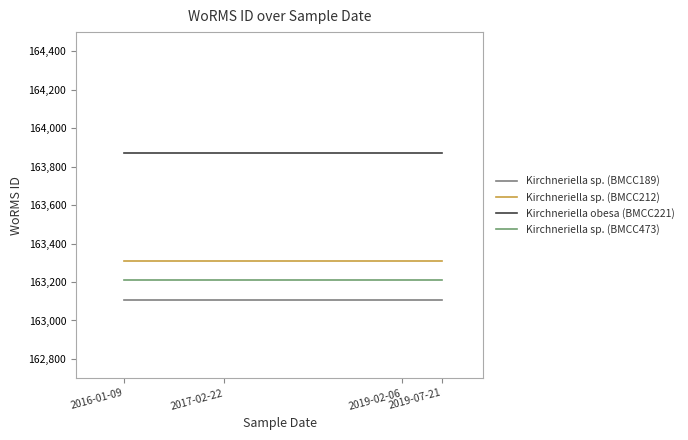

Reading right to left, what are all the values shown in this chart?

Kirchneriella sp. (BMCC189): 163108	163108	163108	163108
Kirchneriella sp. (BMCC212): 163308	163308	163308	163308
Kirchneriella obesa (BMCC221): 163870	163870	163870	163870
Kirchneriella sp. (BMCC473): 163208	163208	163208	163208